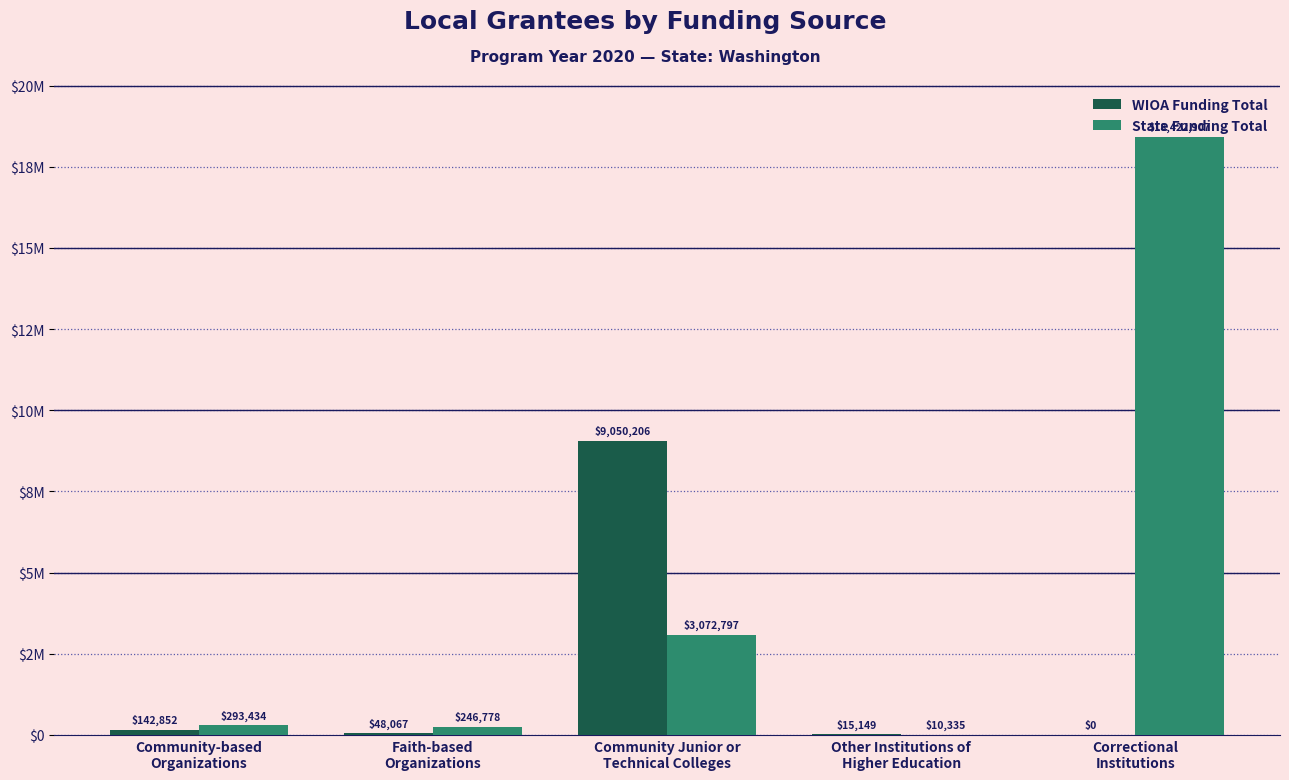

What is the difference between the maximum and minimum values in the WIOA Funding Total series?

9050206